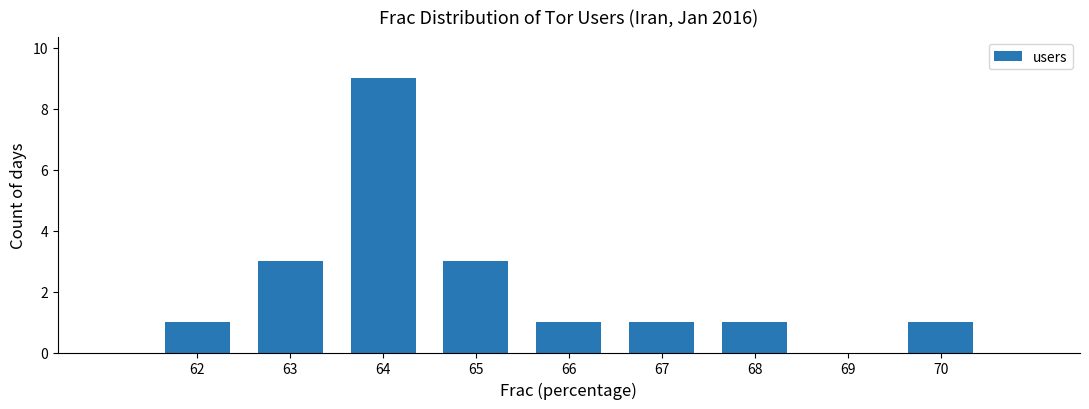

Is it true that the value at 66 is 1?

True